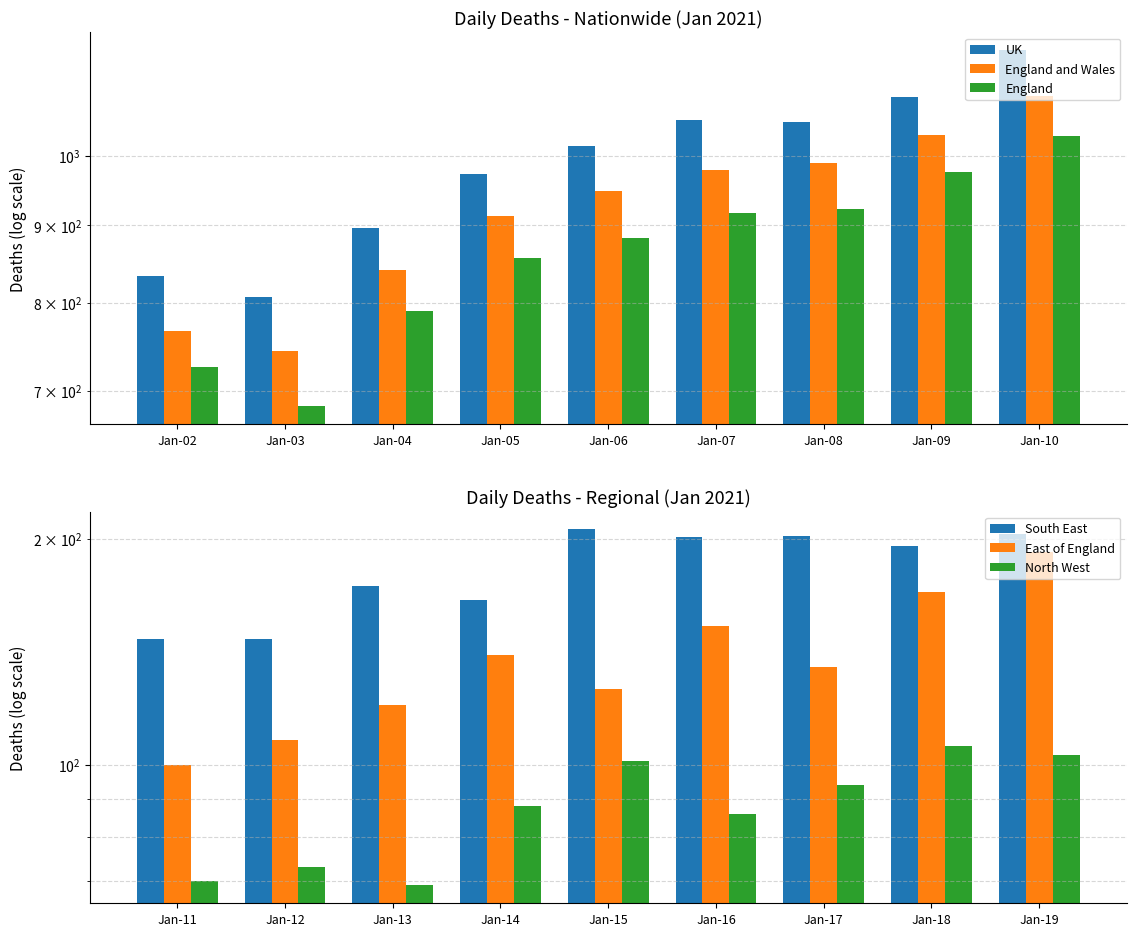

How many data points in North West are less than 88?

4